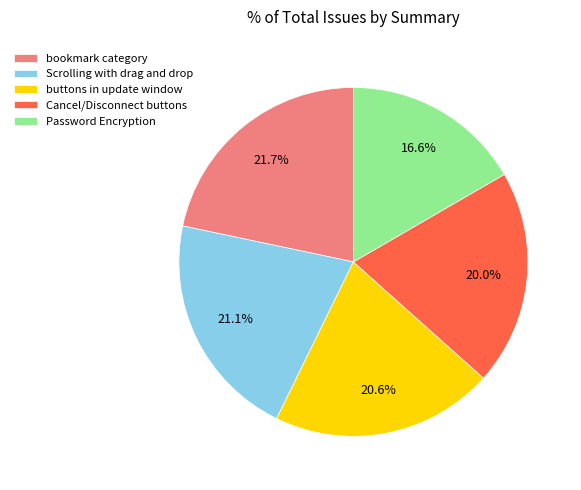

What percentage is NOT represented by Scrolling with drag and drop?

78.9%